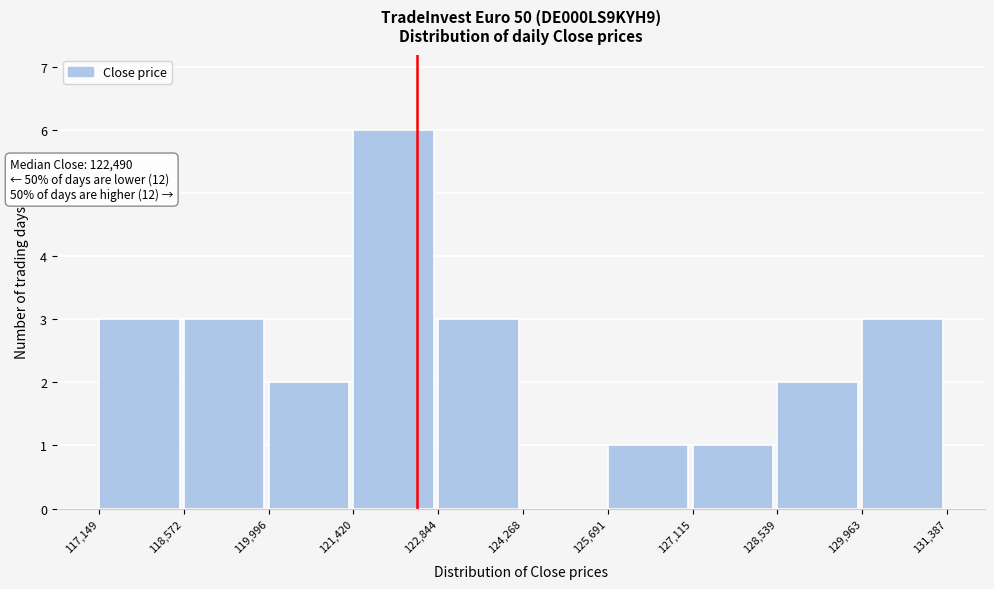

Over which range of the x-axis is the bar tallest?

121,420 to 122,844